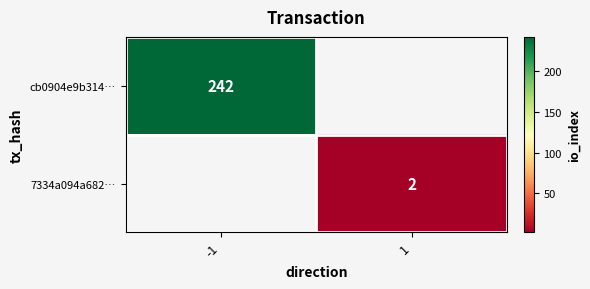

Is it true that cb0904e9b314… equals 242 at -1?

True